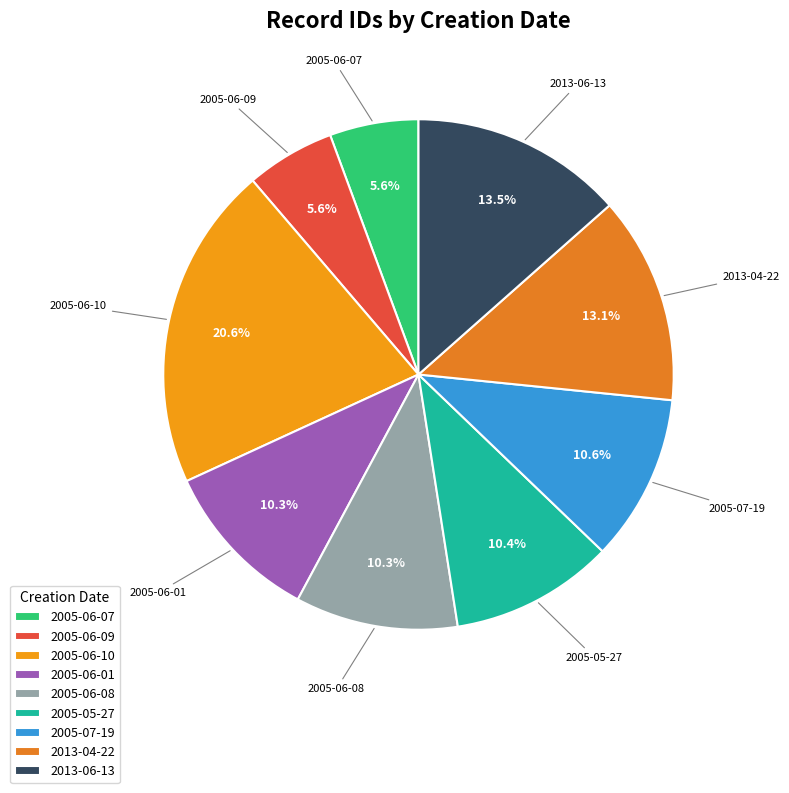

What is the total percentage of 2005-07-19 and 2005-06-10?

31.2%